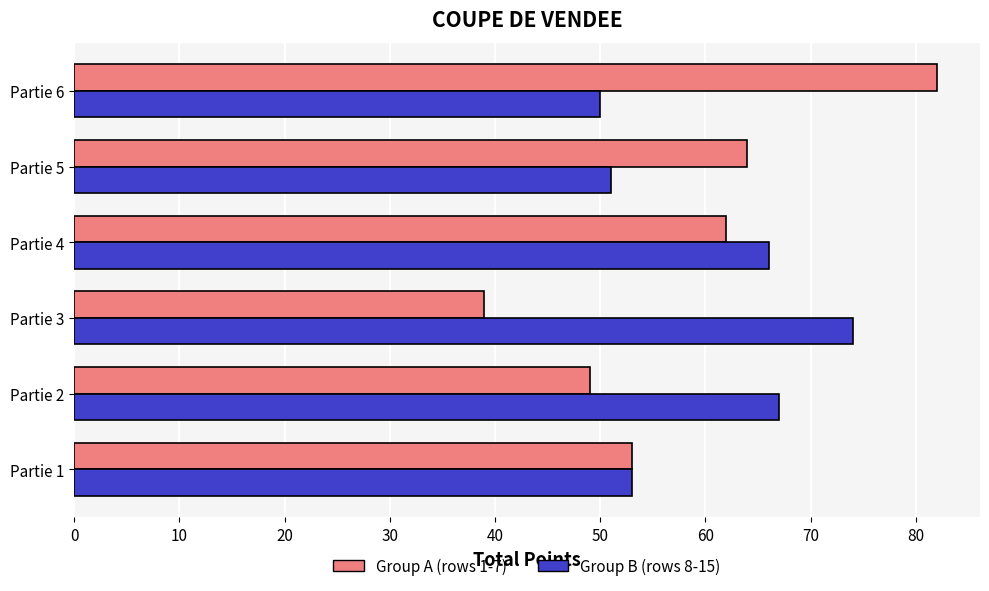

How many categories are shown in the chart?

6